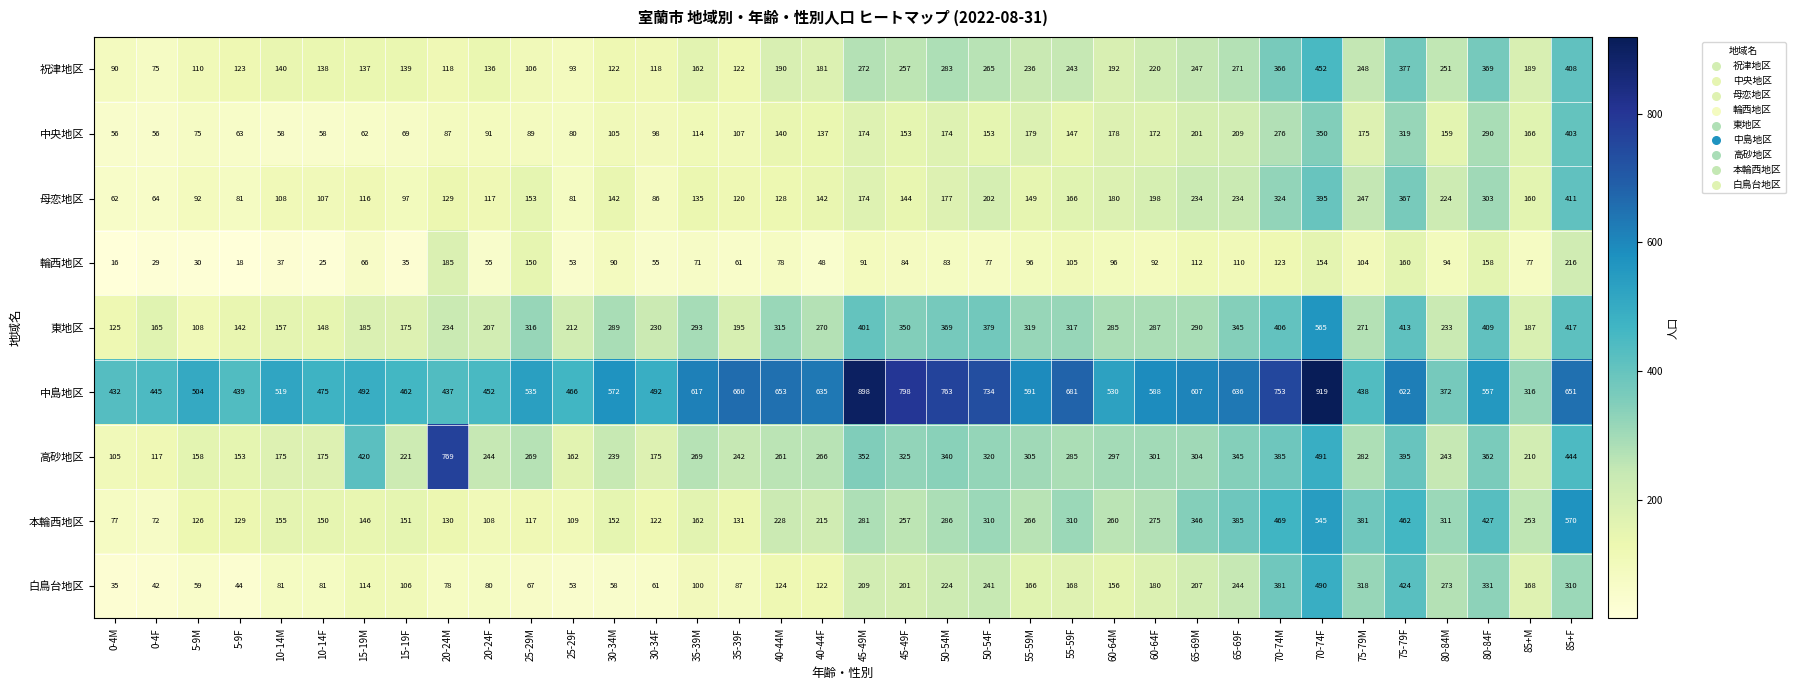

True or false: 東地区 has a value of 306 at 85+M.

False